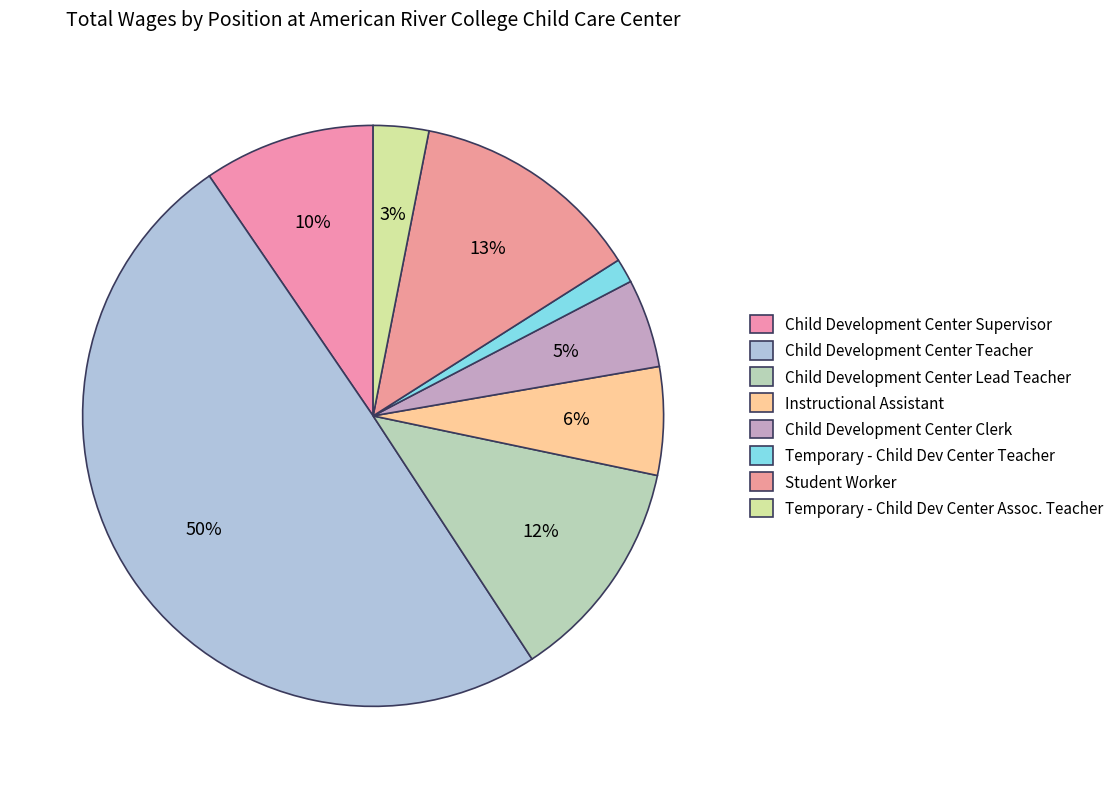

To the nearest percent, what is the combined percentage of Temporary - Child Dev Center Teacher and Instructional Assistant?

7%